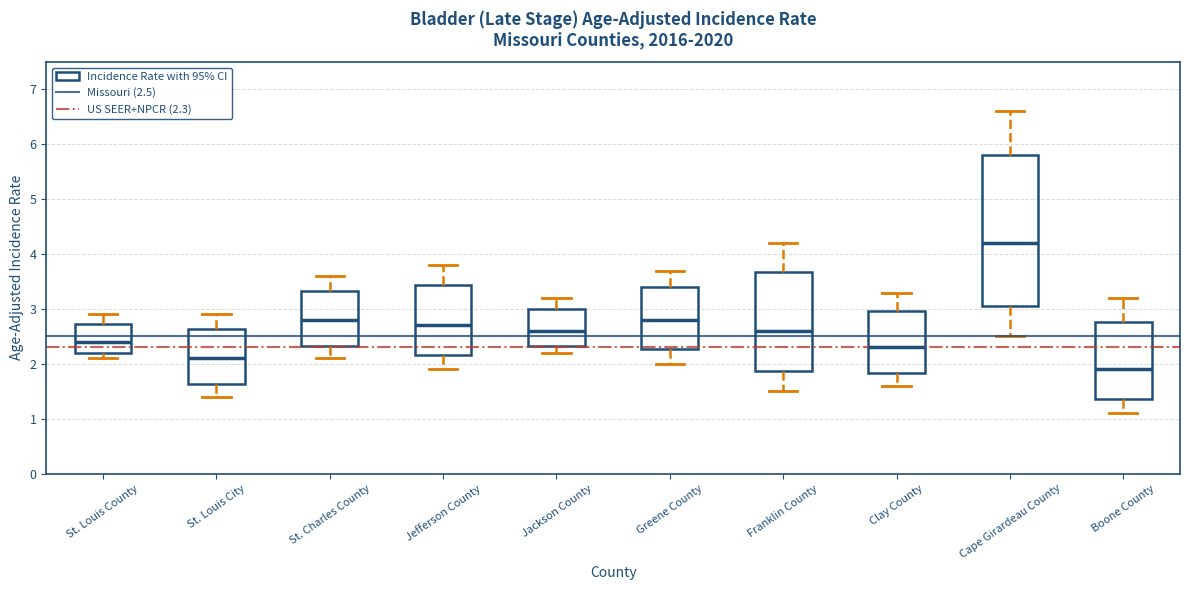

Which box is the tallest, from its lower edge to its upper edge?

Cape Girardeau County